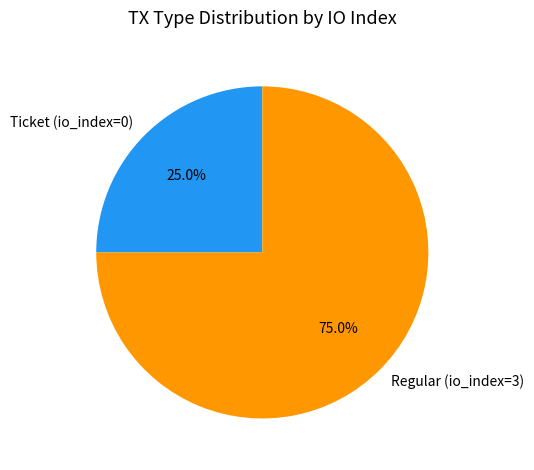

Which has a higher value, Ticket or Regular?

Regular